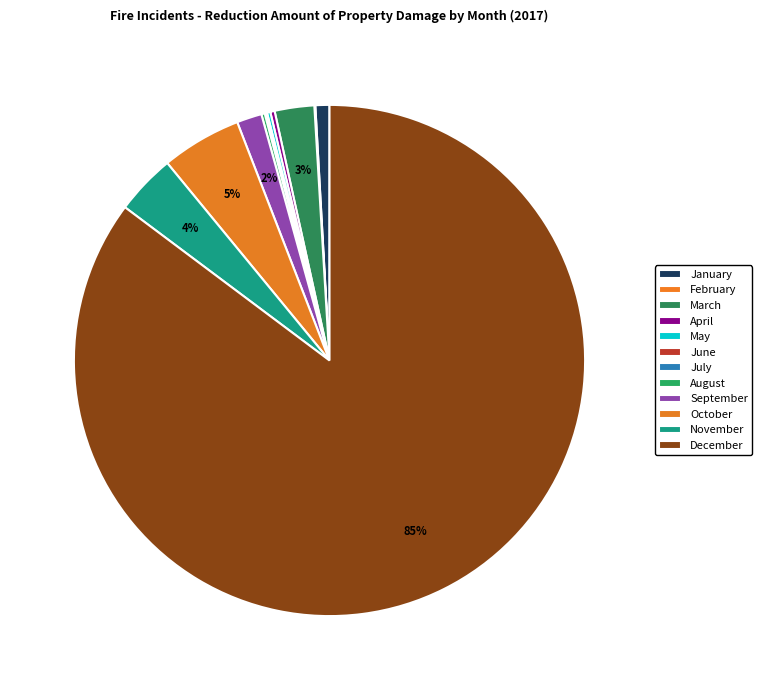

Is December the majority of the pie?

Yes